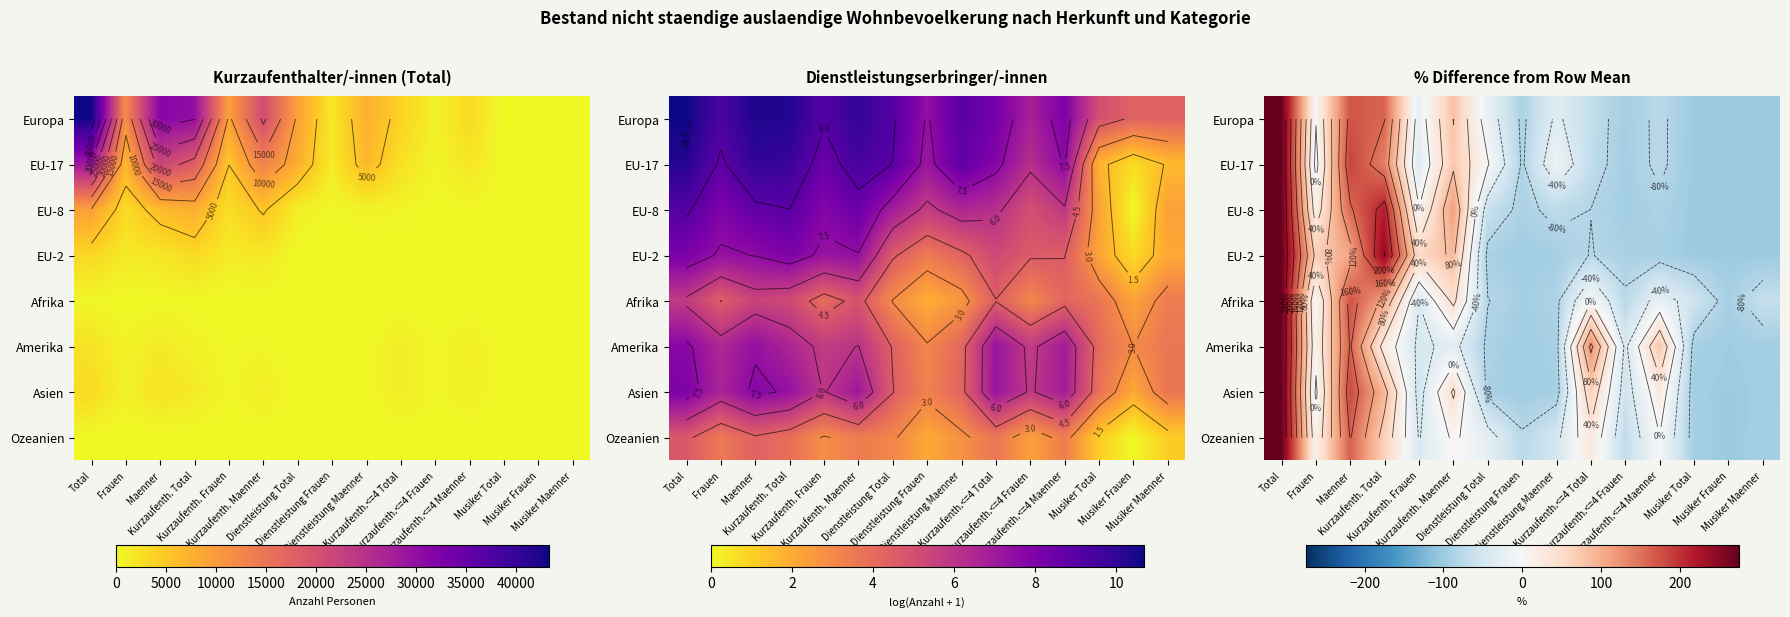

What is the smallest value displayed?

-100.0